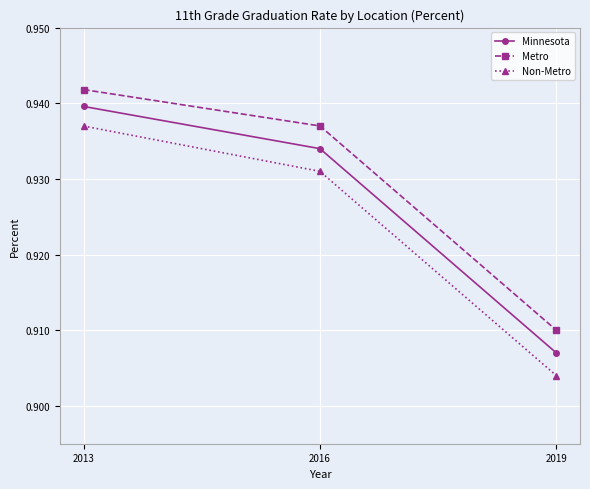

What is the sum of the Non-Metro values at 2019 and 2016?

1.8